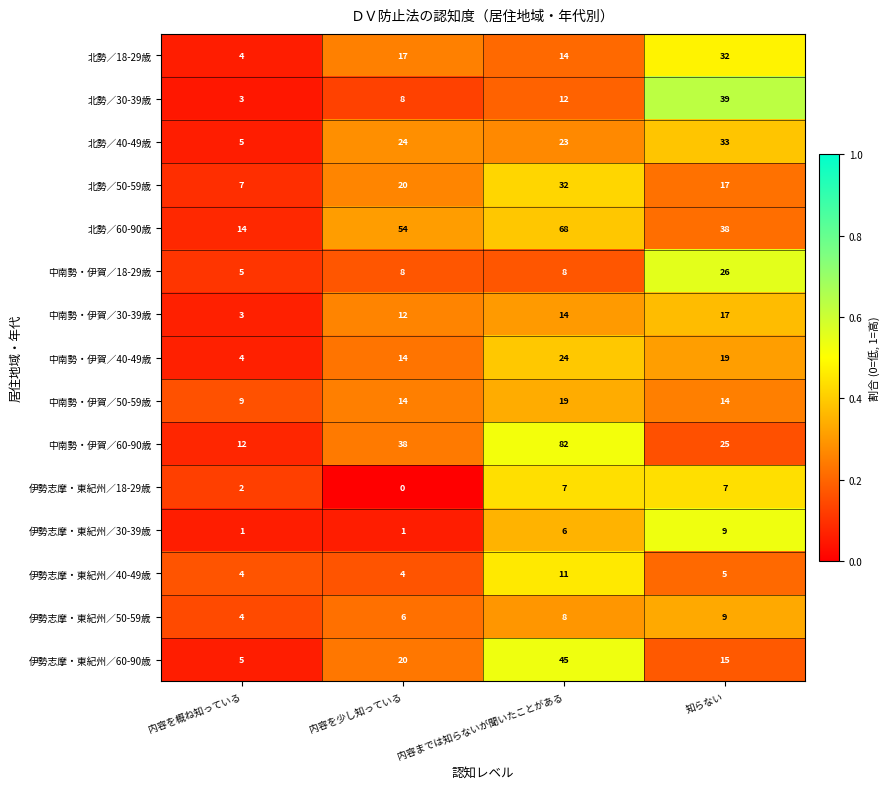

What is the spread (max minus min) of values at 知らない?

34